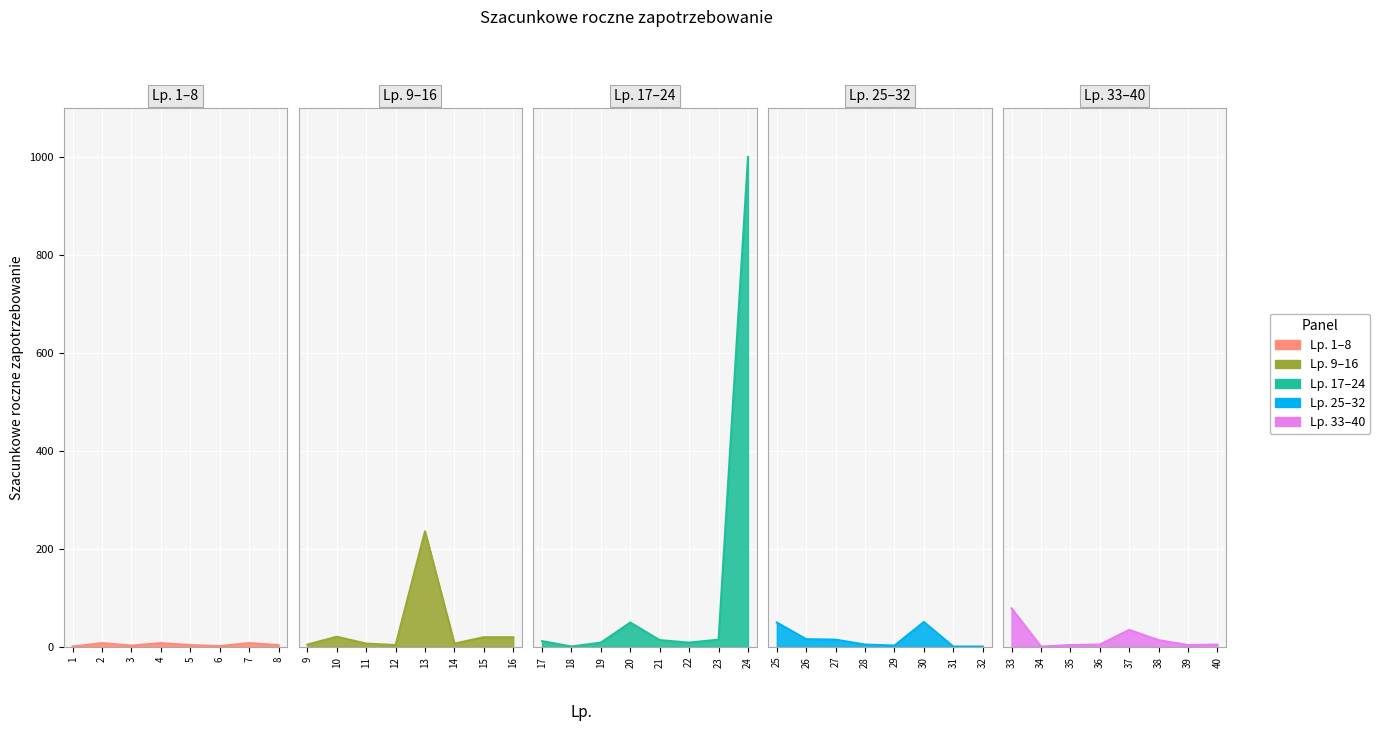

What is the minimum value shown in the chart?

1